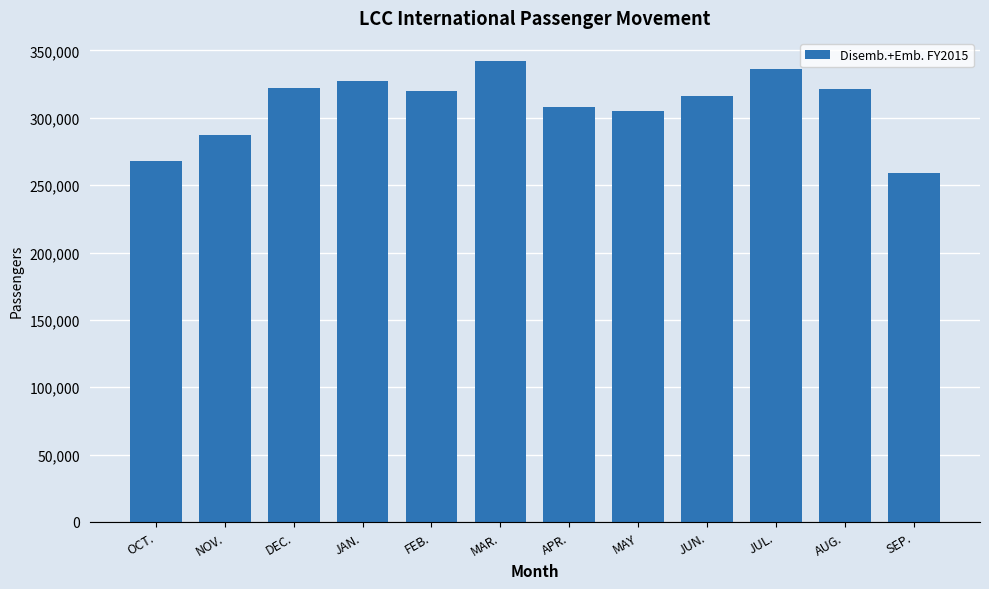

Is it true that the value at AUG. is 123238?

False